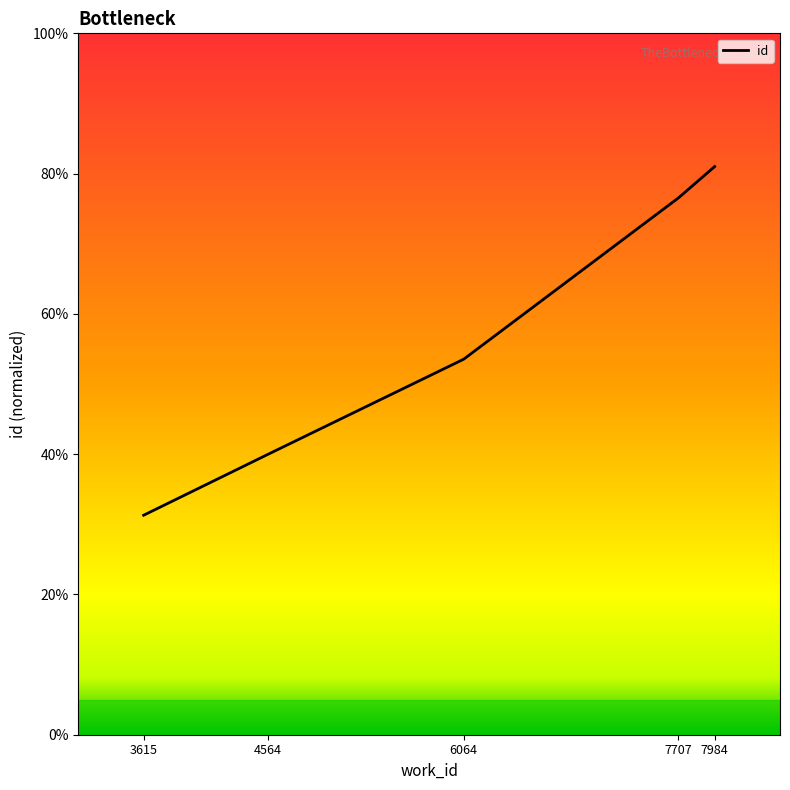

What is the sum of all values?

282.3